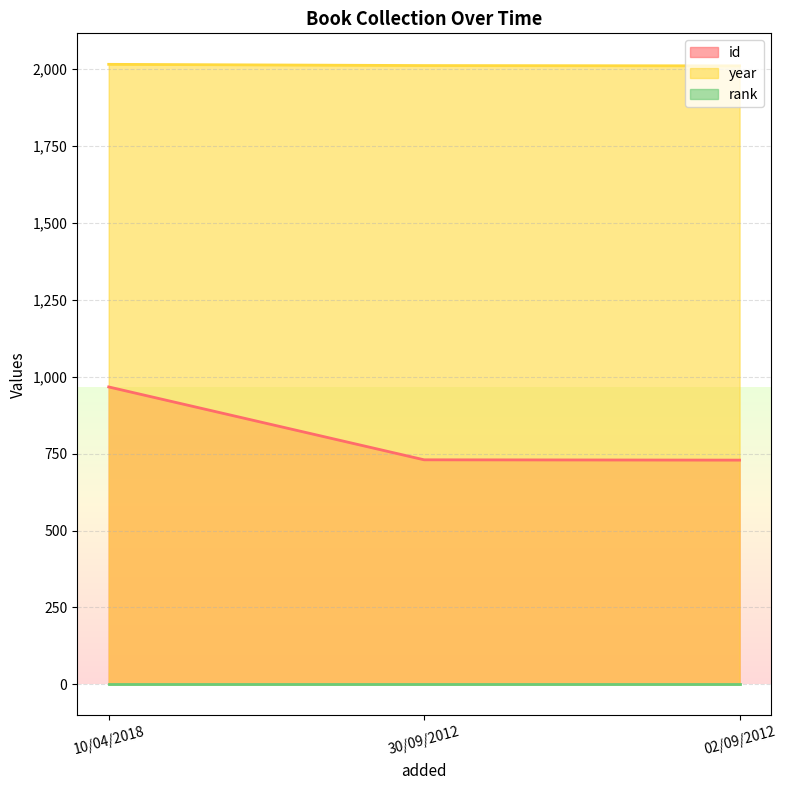

What is the maximum value shown in the chart?

2016